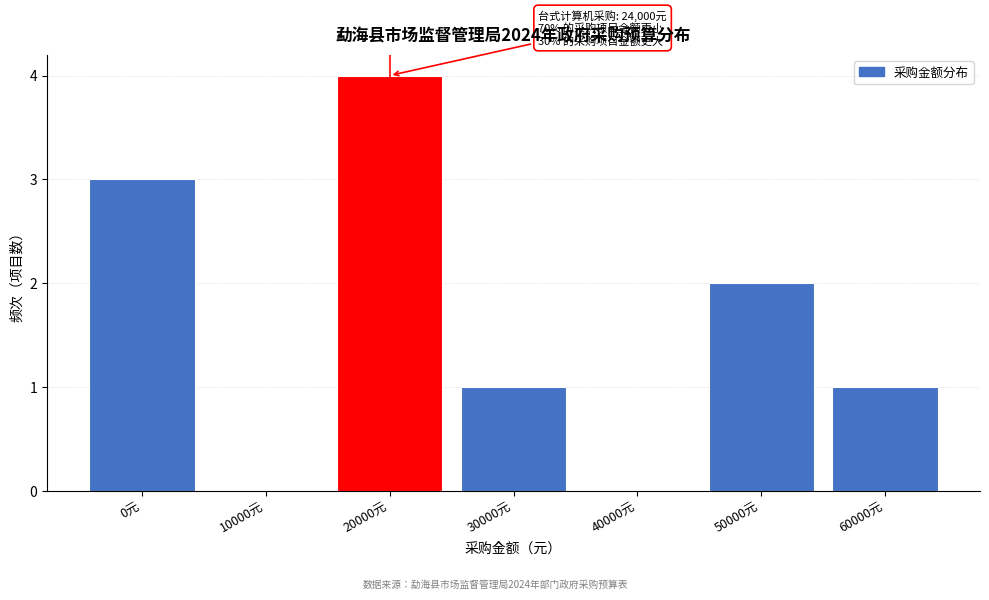

Reading right to left, what are all the values shown in this chart?

60000元=1	50000元=2	40000元=0	30000元=1	20000元=4	10000元=0	0元=3